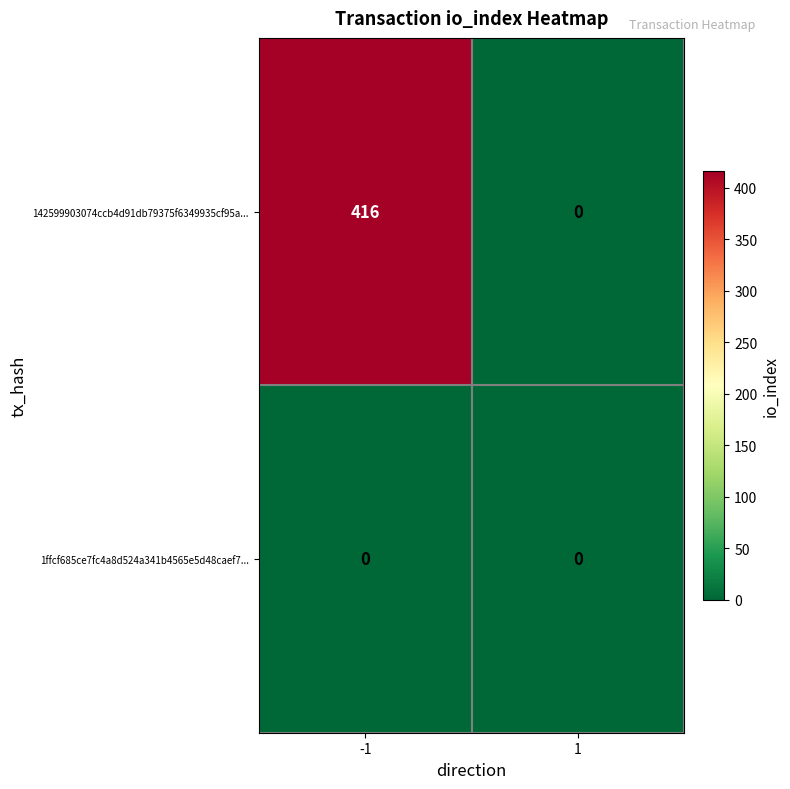

Which series has the largest total across all categories?

142599903074ccb4d91db79375f6349935cf95a...